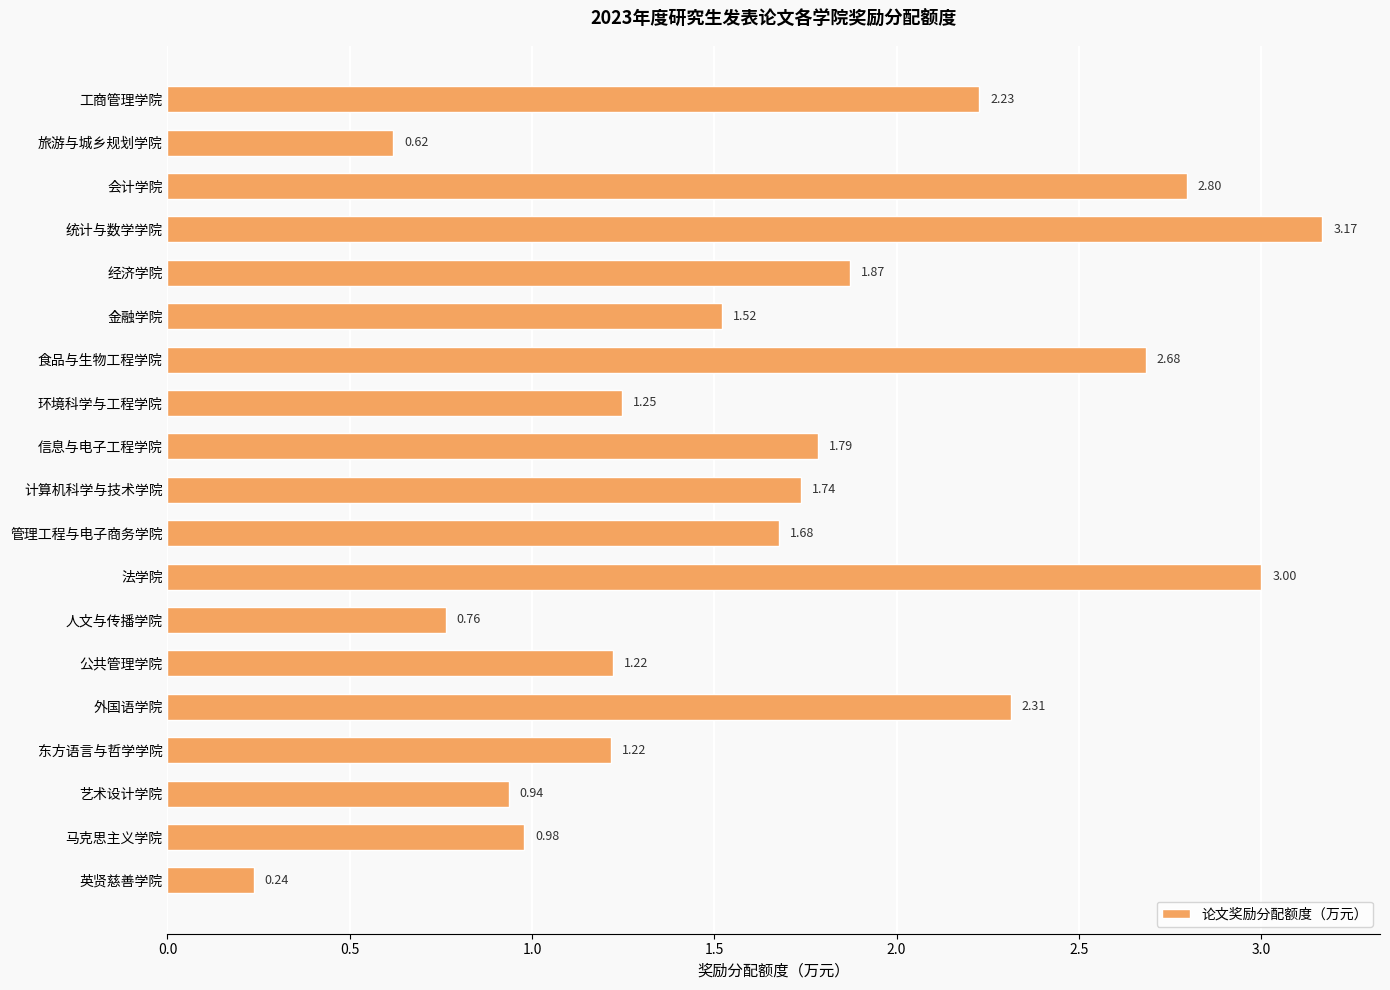

Approximately how many times larger is the value at 东方语言与哲学学院 compared to 会计学院?

0.4